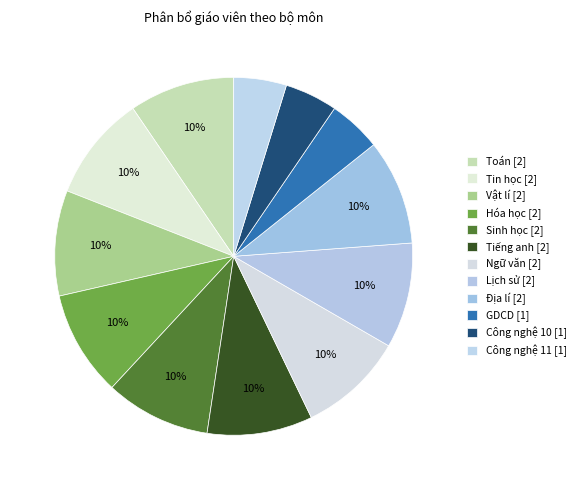

Is it true that Tiếng anh is 15% of the pie?

False